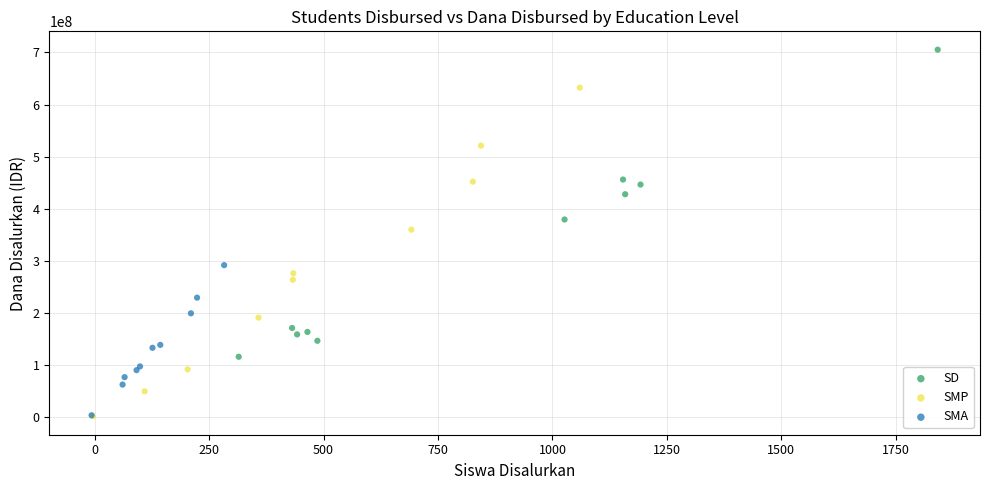

Which series reaches the maximum Y coordinate?

SD